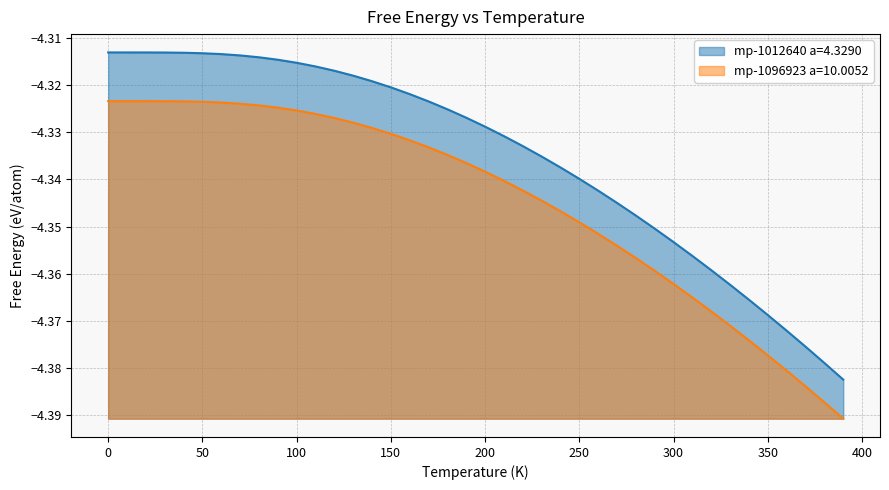

Which series has the largest total across all categories?

mp-1012640 a=4.3290